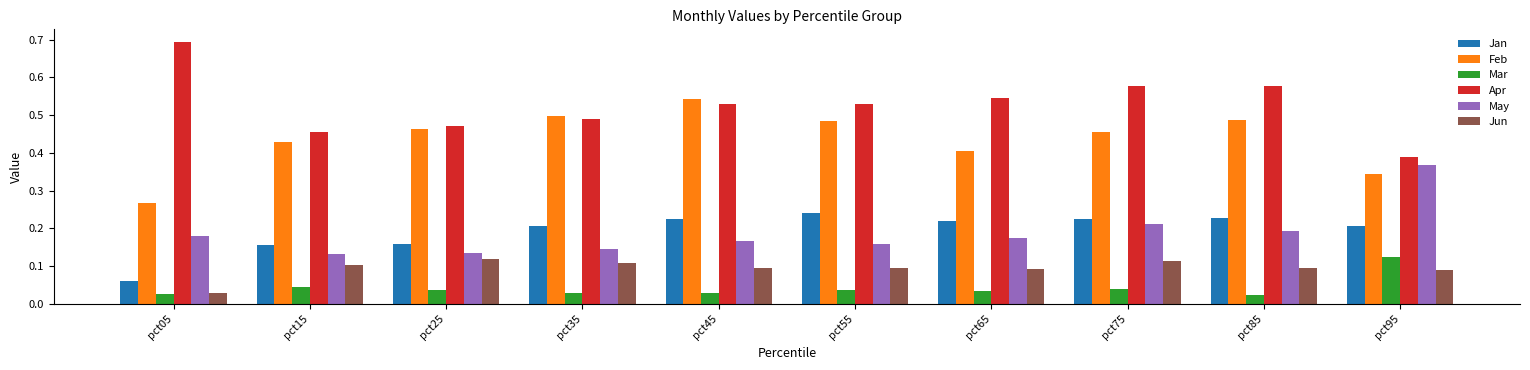

What is the sum of the Apr values at pct45 and pct65?

1.1